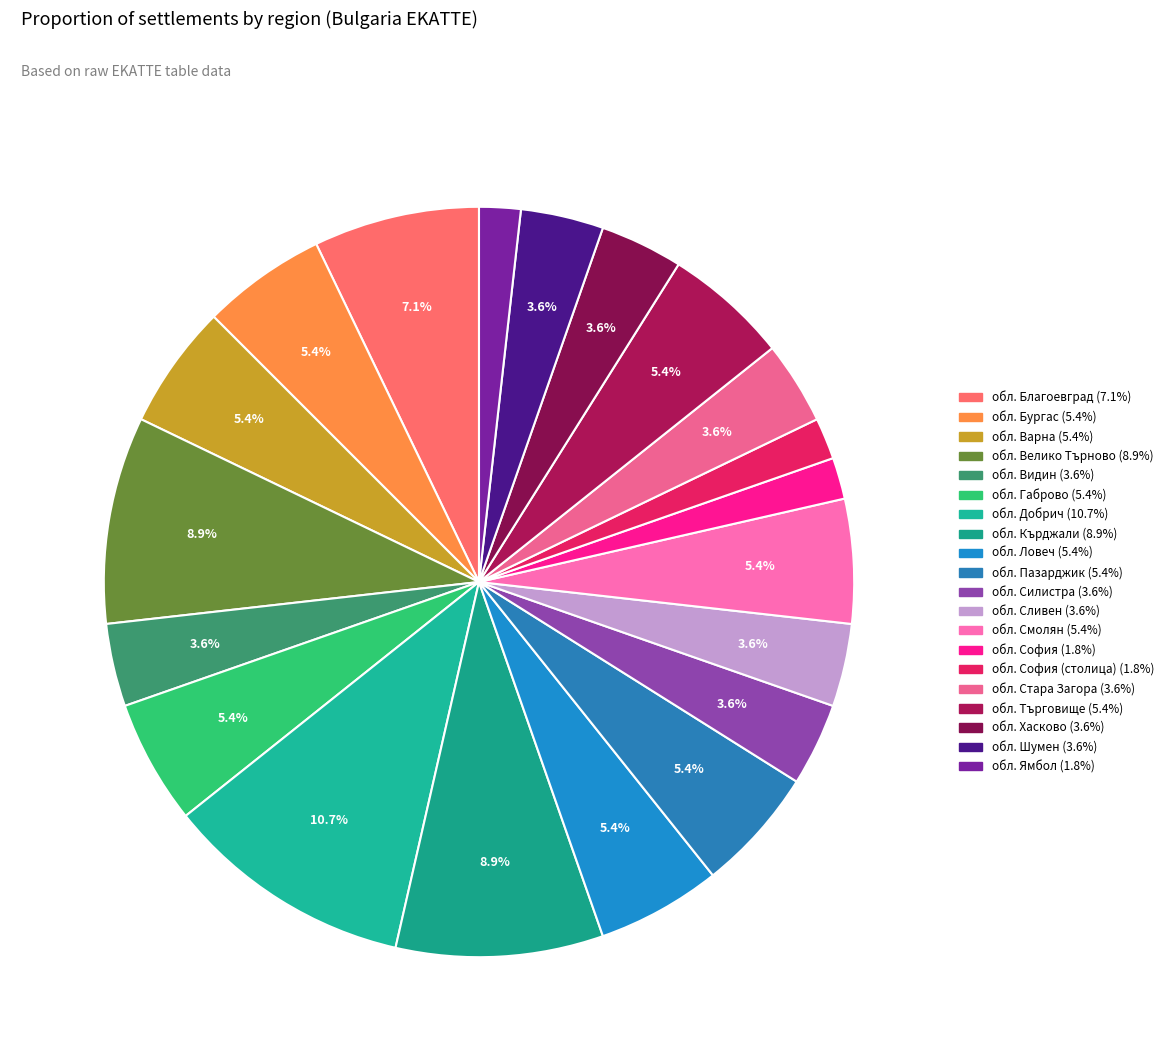

How many segments does this pie chart have?

20